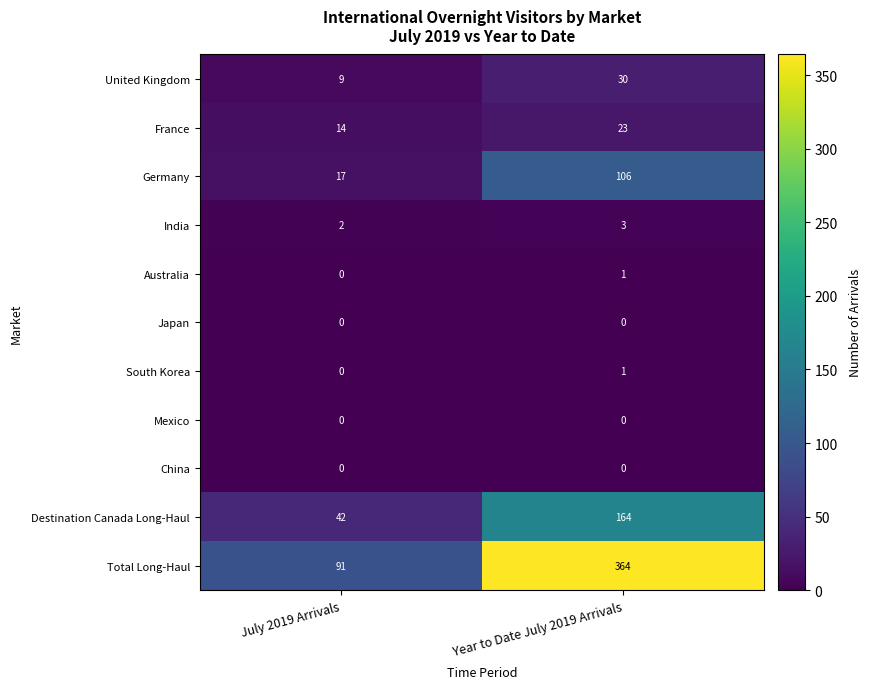

What is the maximum value shown in the chart?

364